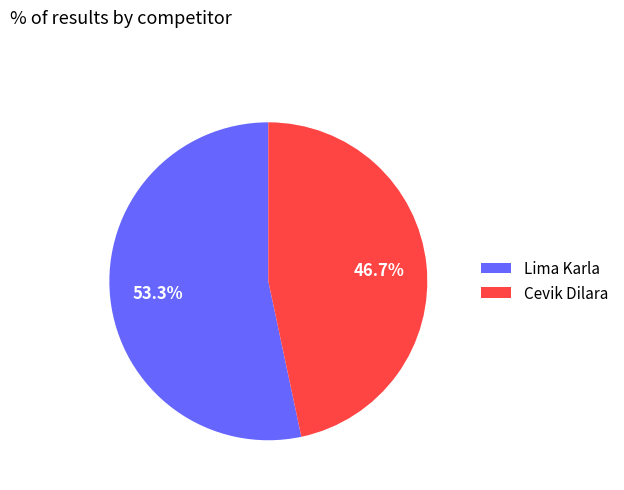

How many slices are in this pie chart?

2